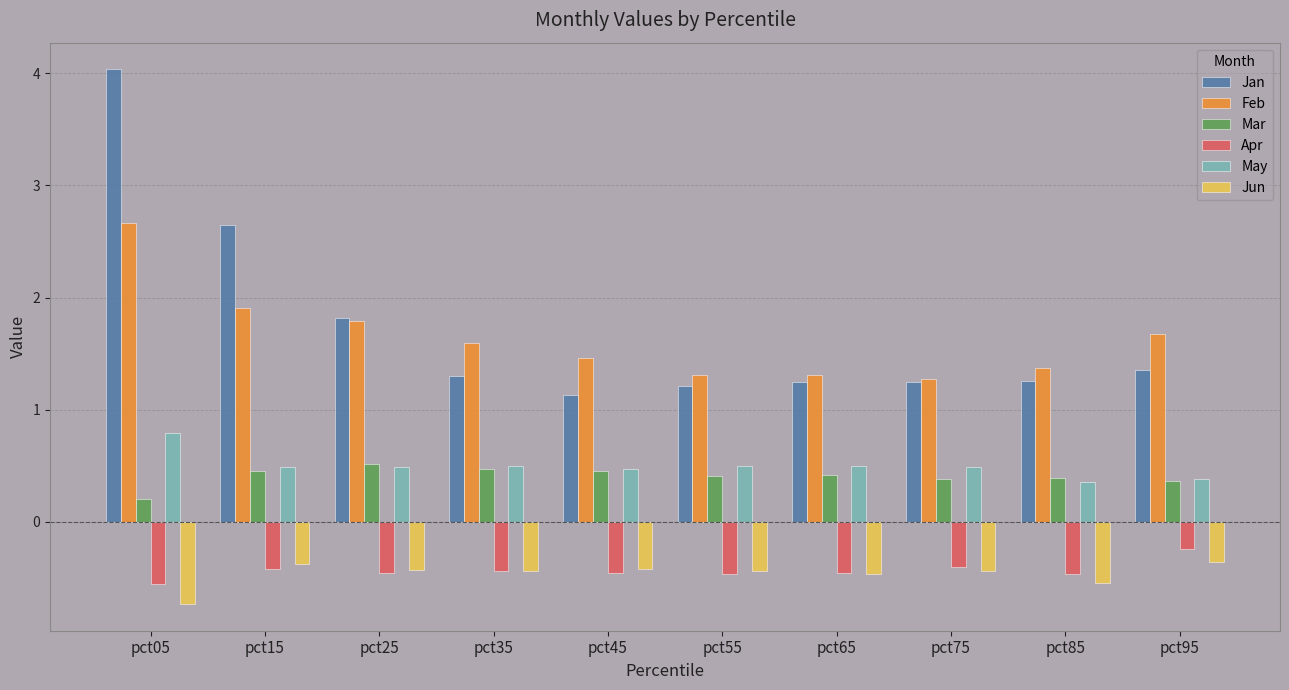

Read the Mar value at pct15.

0.4